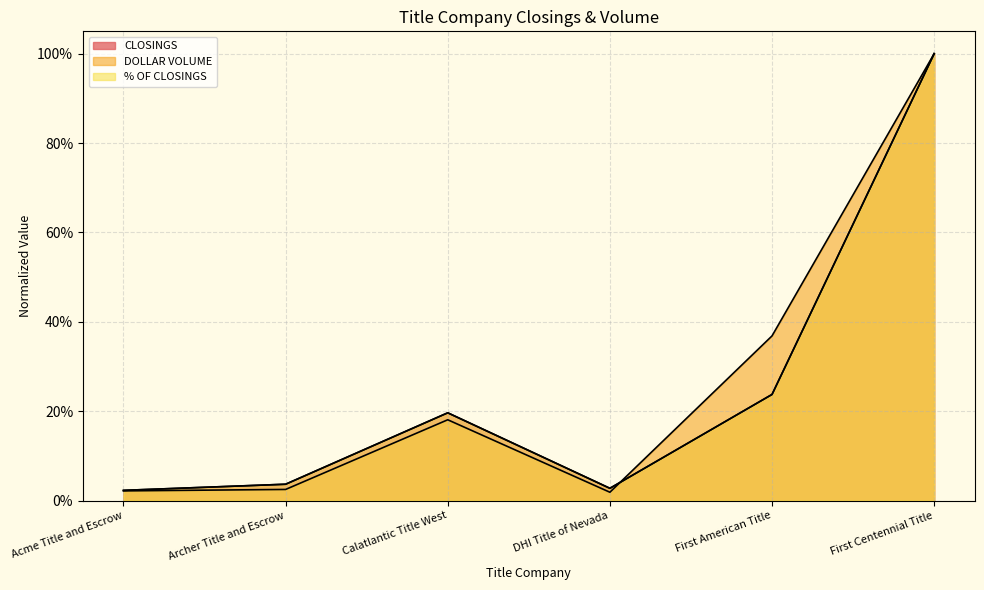

At which category is the sum across all series the highest?

First Centennial Title